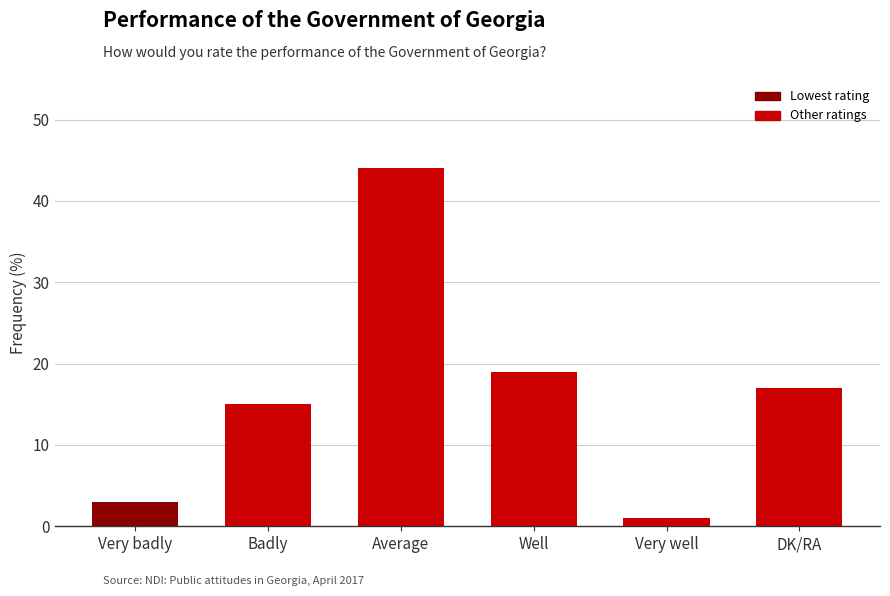

Rank the categories by value from lowest to highest.

Very well, Very badly, Badly, DK/RA, Well, Average